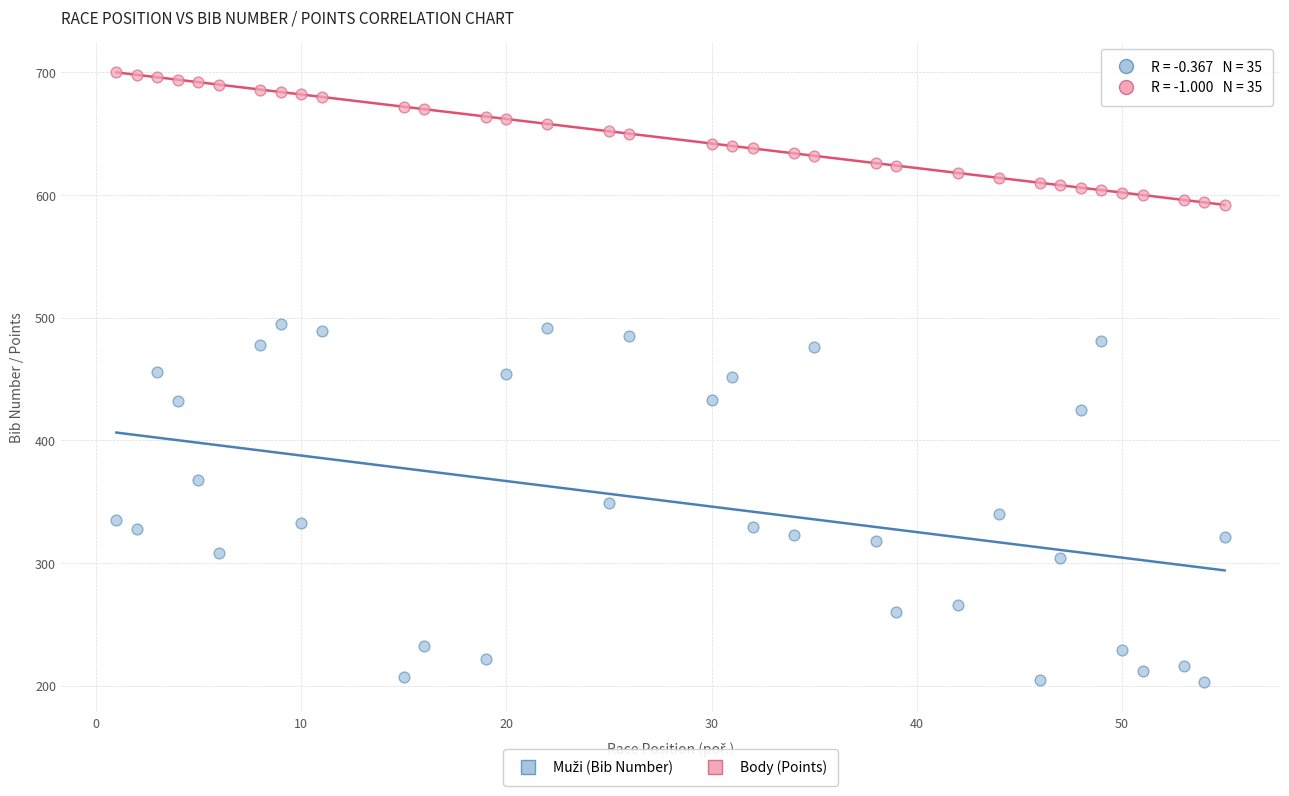

Across all data points, what is the range of Y values (max minus min)?

497